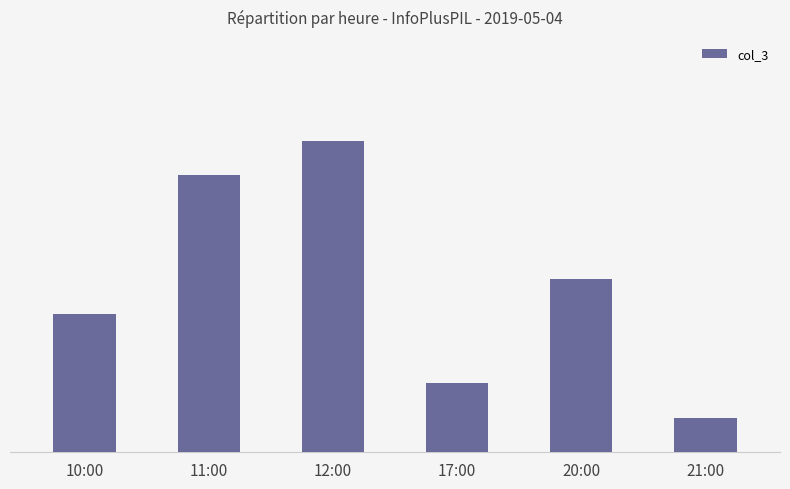

Reading left to right, extract all data points from this chart.

4	8	9	2	5	1